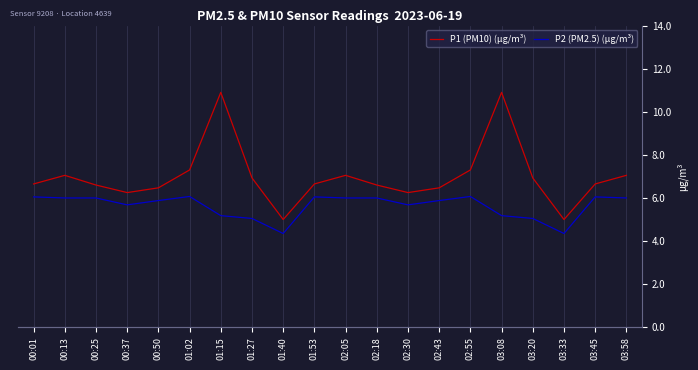

Is this an area chart (filled region under the line)?

No